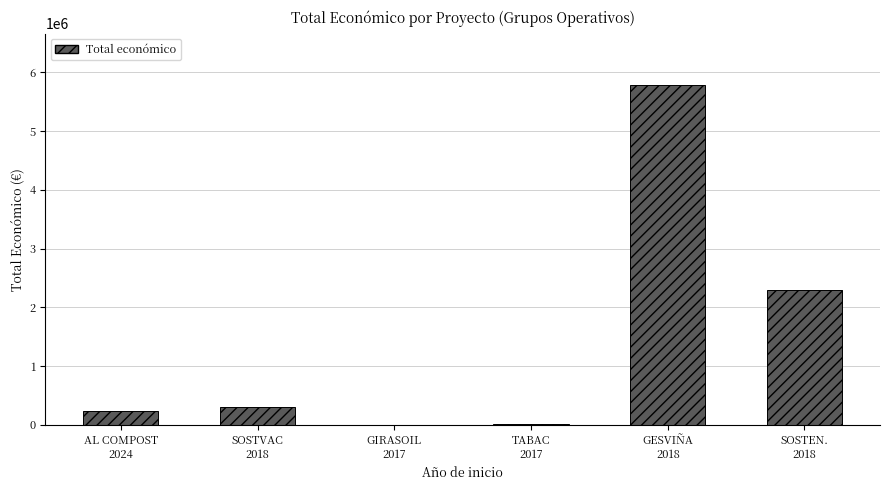

What is the average value?

1440559